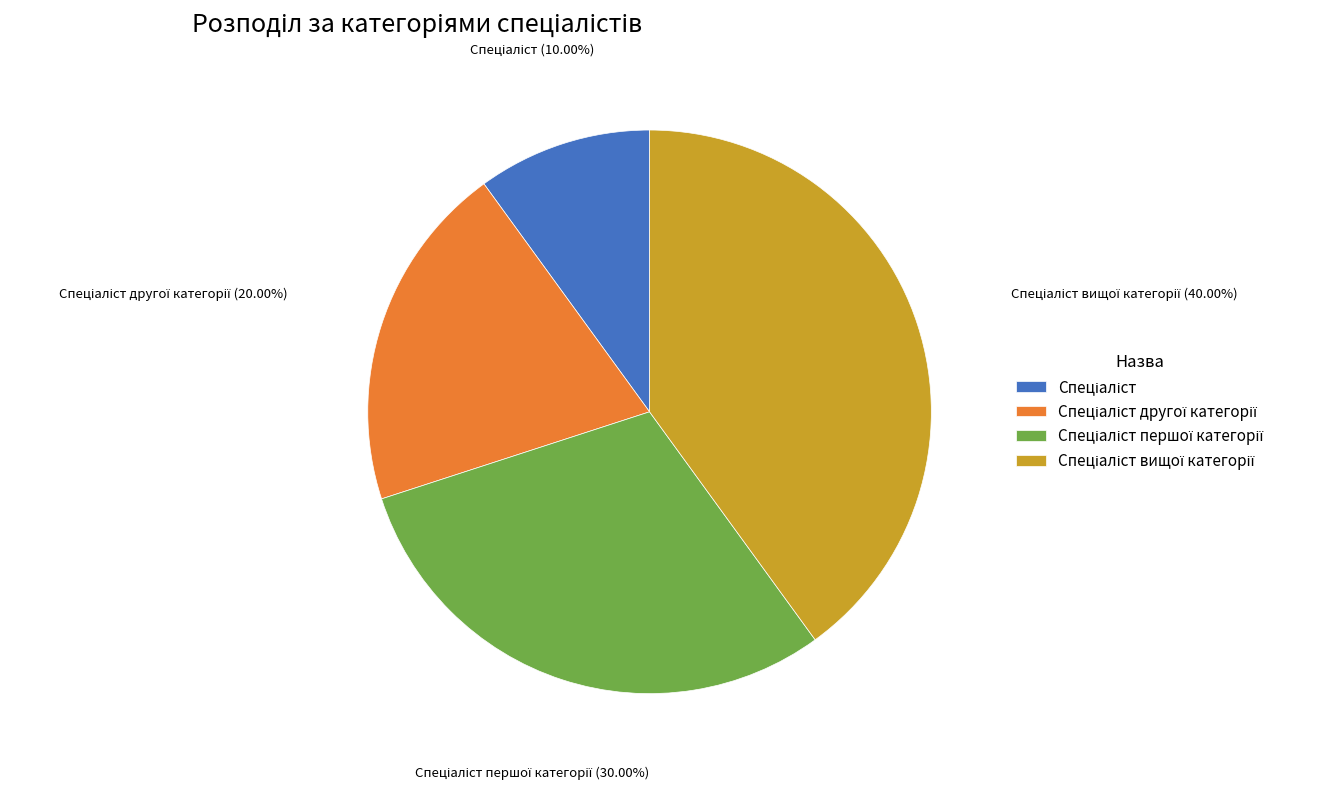

Is there any slice that represents more than half of the pie?

No